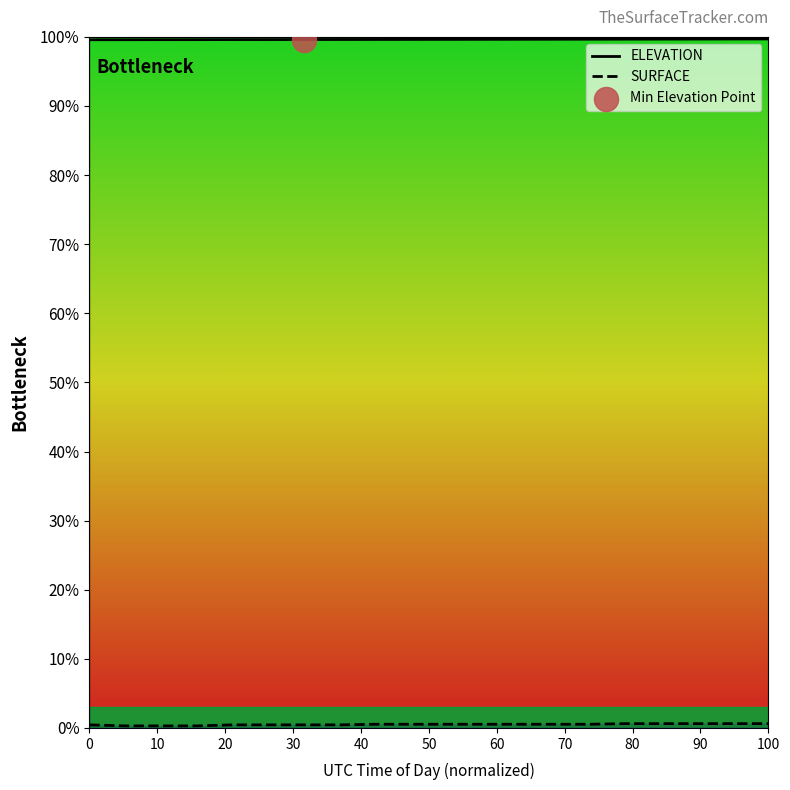

What are all the series names shown in the legend?

ELEVATION, SURFACE